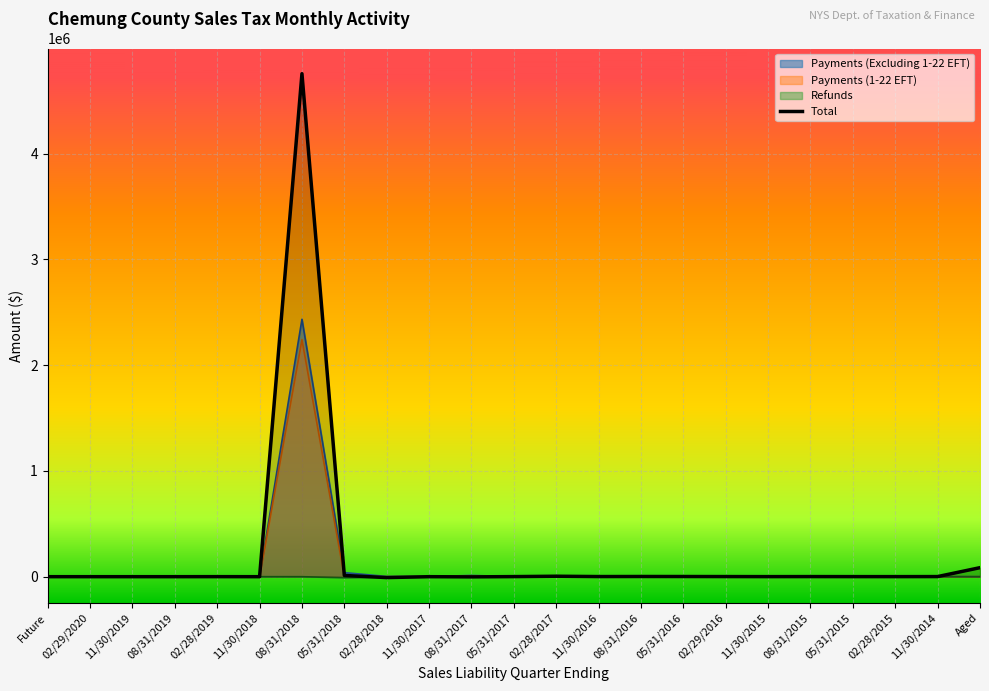

List the labels in order of value, smallest first.

02/28/2018, 08/31/2017, 11/30/2018, 11/30/2017, Future, 02/29/2020, 11/30/2019, 08/31/2019, 02/28/2019, 02/28/2015, 11/30/2015, 05/31/2015, 05/31/2017, 08/31/2015, 11/30/2014, 02/29/2016, 11/30/2016, 05/31/2016, 08/31/2016, 02/28/2017, 05/31/2018, Aged, 08/31/2018